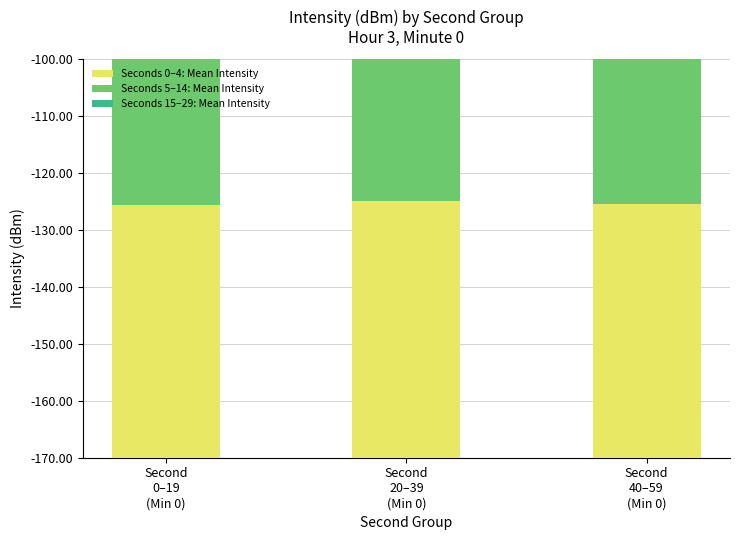

Reading right to left, list all the values displayed in this chart.

Seconds 0–4: Mean Intensity: Second
40–59
(Min 0)=44.5	Second
20–39
(Min 0)=45.2	Second
0–19
(Min 0)=44.4
Seconds 5–14: Mean Intensity: Second
40–59
(Min 0)=44.7	Second
20–39
(Min 0)=46.3	Second
0–19
(Min 0)=46.6
Seconds 15–29: Mean Intensity: Second
40–59
(Min 0)=44.4	Second
20–39
(Min 0)=44.1	Second
0–19
(Min 0)=42.3